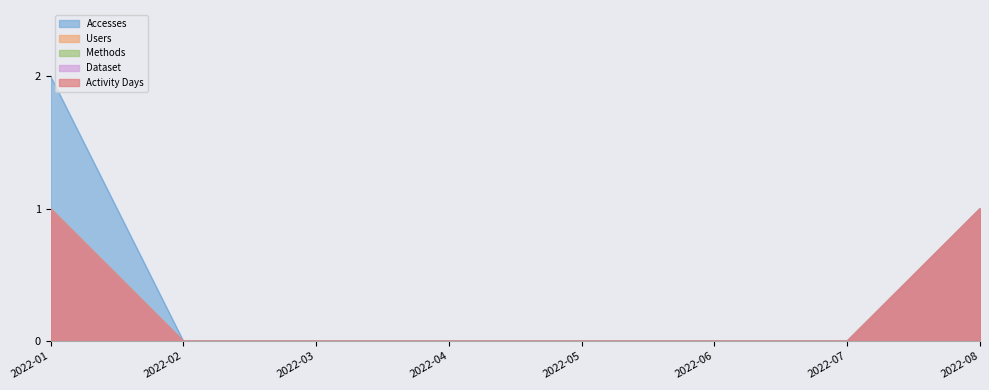

Which category has the highest value across all series?

2022-01